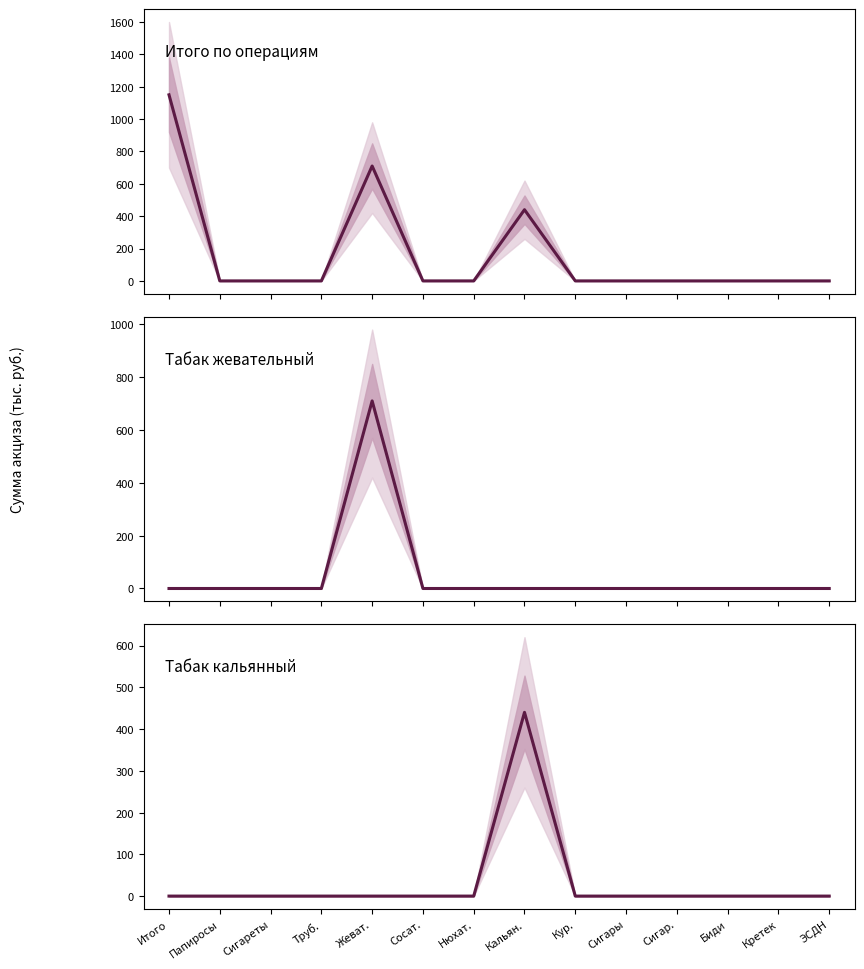

Is this an area chart (filled region under the line)?

No